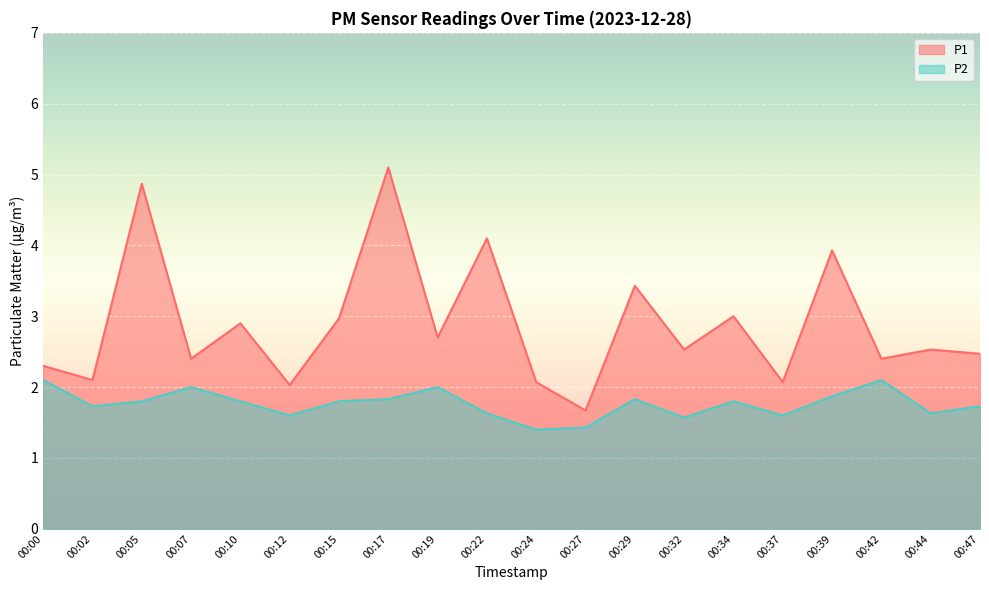

At 00:44, list the series in order from largest to smallest.

P1, P2